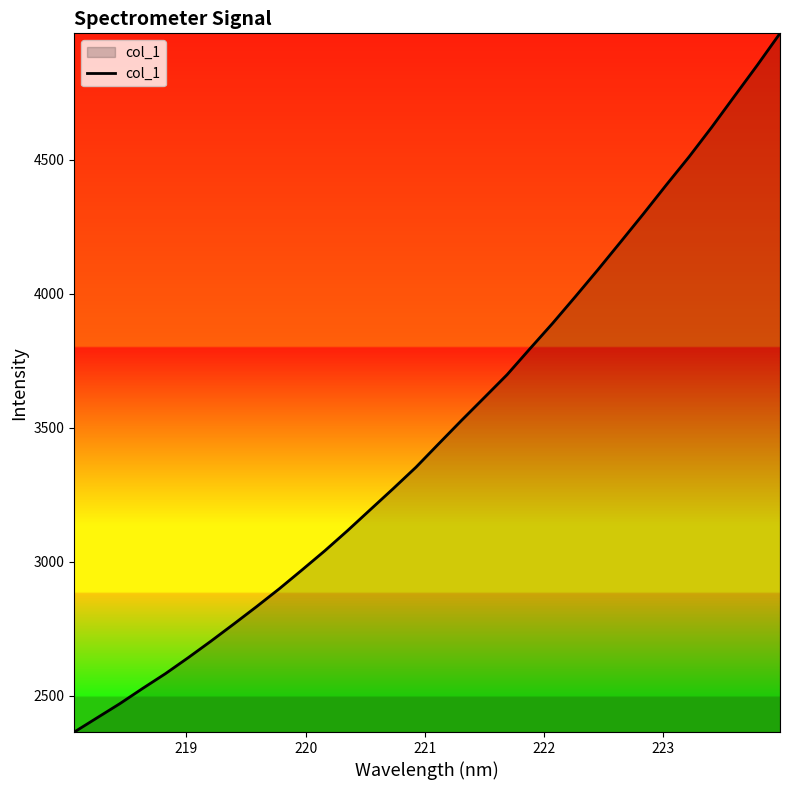

What is the maximum value shown in the chart?

4970.8